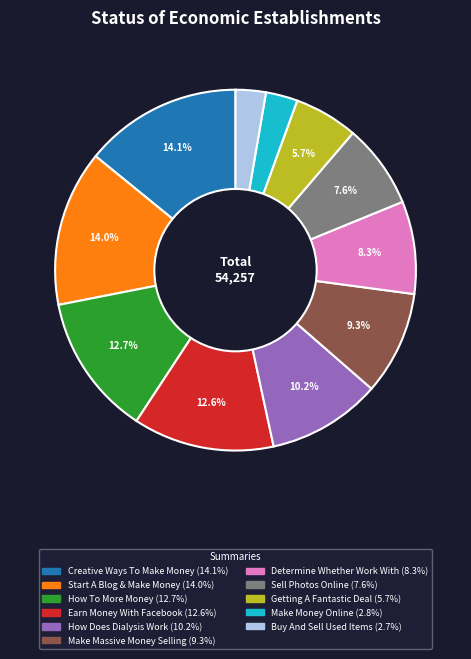

Does any single category account for the majority?

No